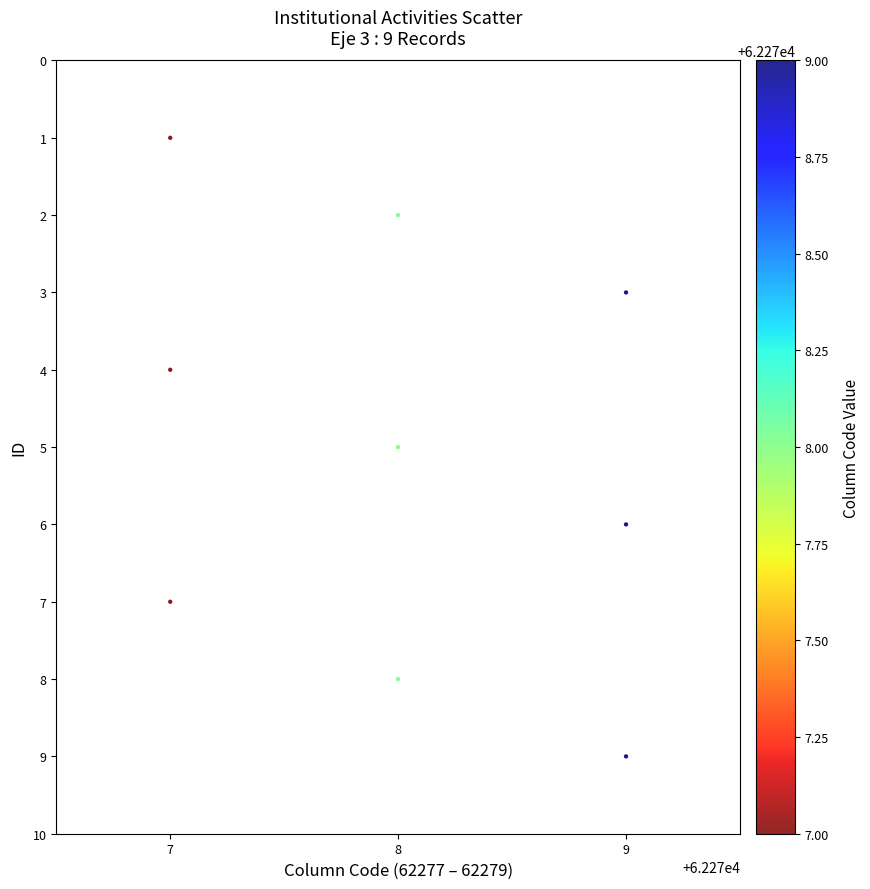

What is the range of Y values (max minus min)?

8